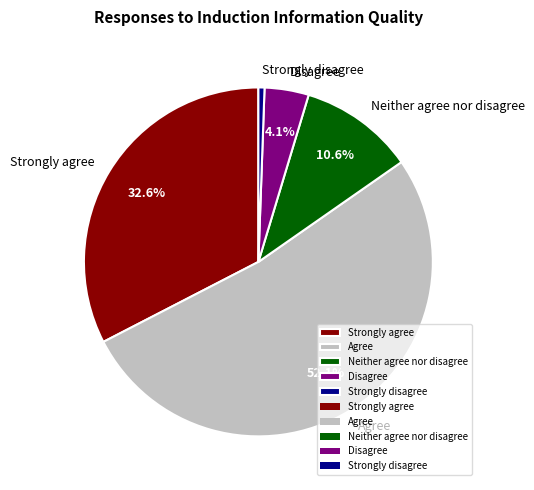

What is the largest slice in the pie chart?

Agree